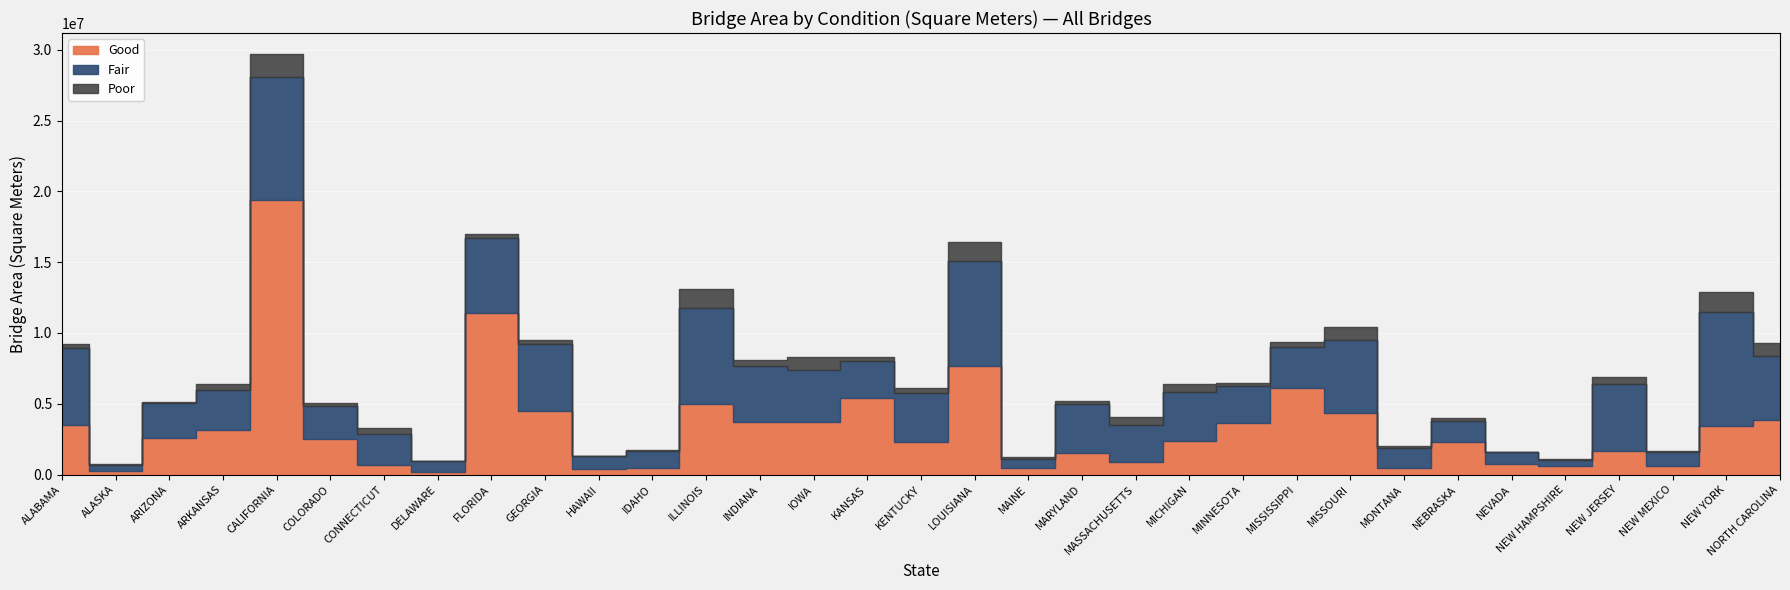

Rank the categories by Fair value from lowest to highest.

ALASKA, NEW HAMPSHIRE, MAINE, DELAWARE, NEVADA, HAWAII, NEW MEXICO, IDAHO, MONTANA, NEBRASKA, CONNECTICUT, COLORADO, ARIZONA, MASSACHUSETTS, KANSAS, MINNESOTA, ARKANSAS, MISSISSIPPI, KENTUCKY, MICHIGAN, MARYLAND, IOWA, INDIANA, NORTH CAROLINA, NEW JERSEY, GEORGIA, MISSOURI, FLORIDA, ALABAMA, ILLINOIS, LOUISIANA, NEW YORK, CALIFORNIA